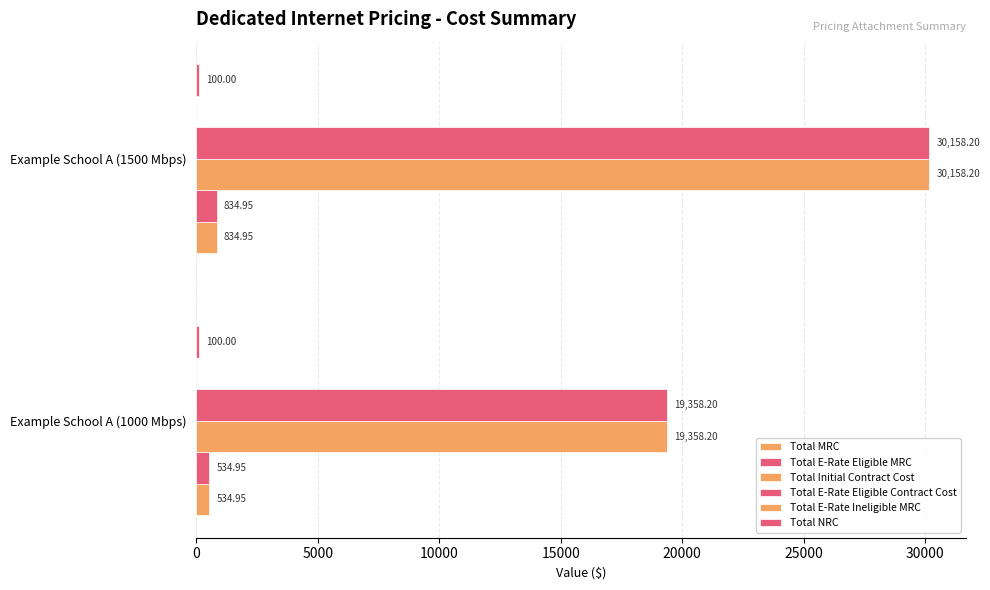

How many categories are shown in the chart?

2